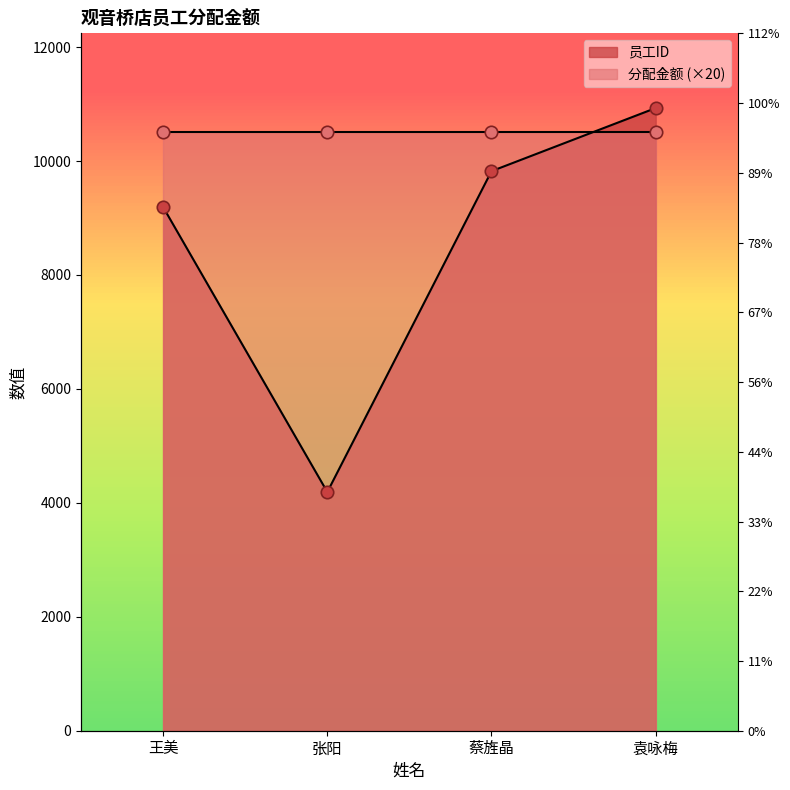

Which has a higher value, 张阳 or 袁咏梅?

袁咏梅